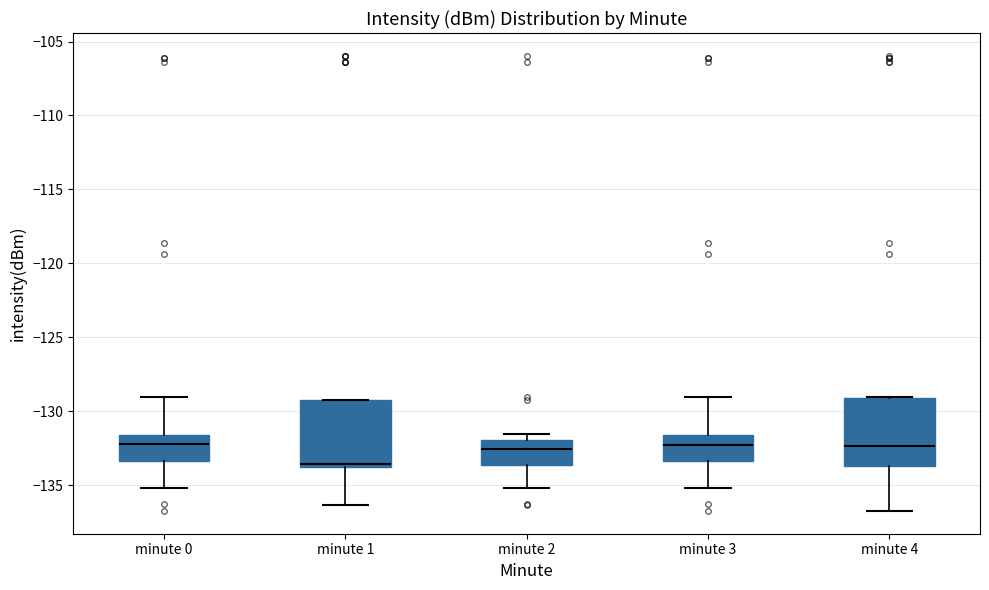

Which box's median line is the lowest?

minute 1